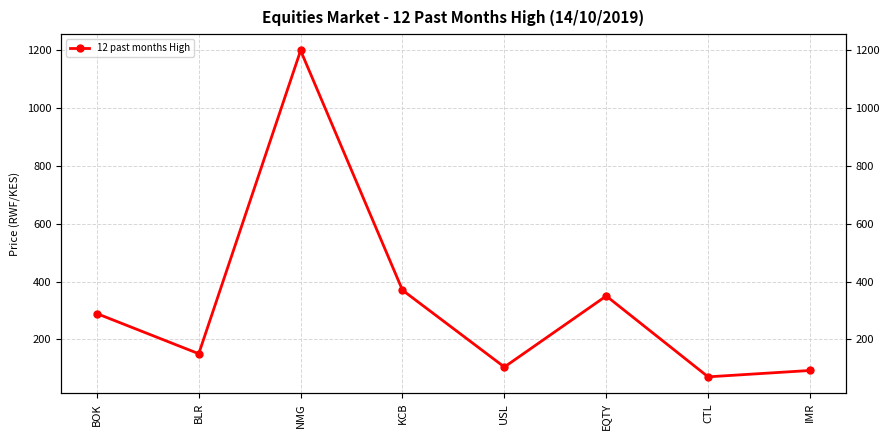

Read the value at CTL.

70